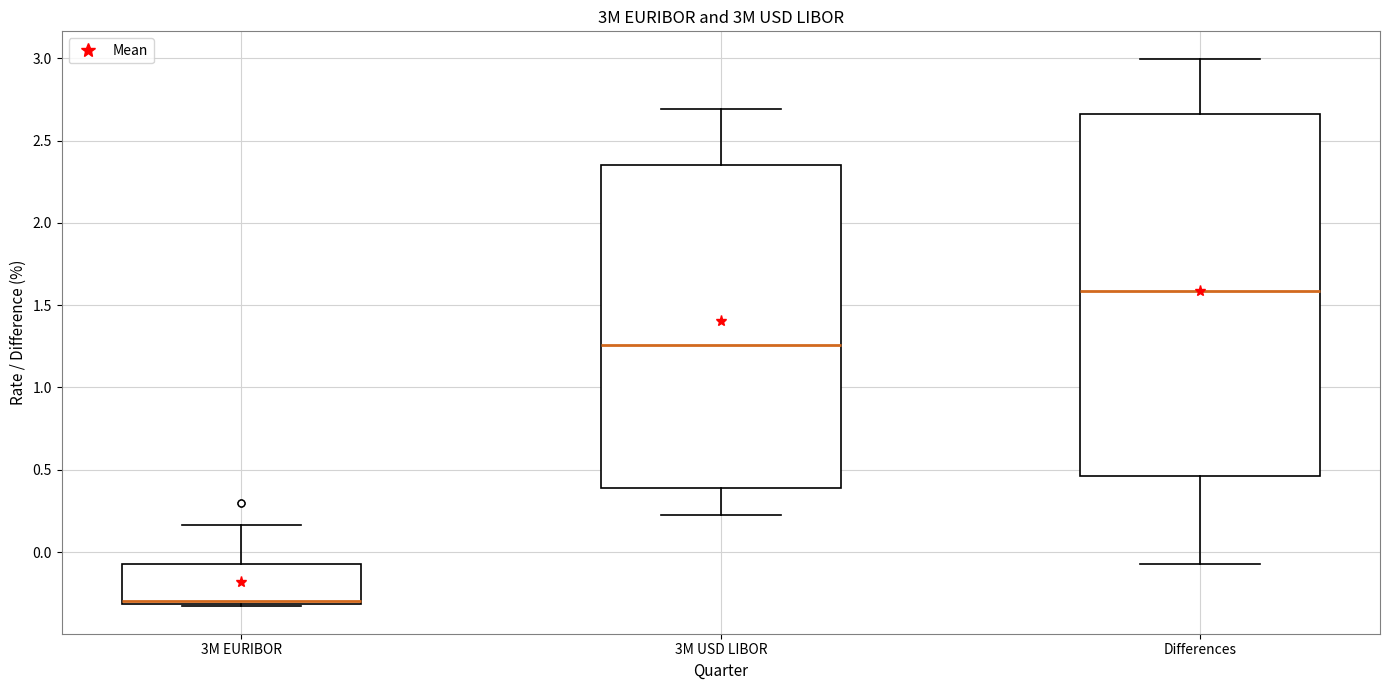

Reading left to right, read every box against the y-axis: the position of its median line, the range the box covers, and the ends of its whiskers. The values are not printed on the chart, so give them approximately, as read against the axis.

3M EURIBOR: median -0.30 (just above the box's lower edge), box -0.30 to -0.05, whiskers -0.35 to 0.15
3M USD LIBOR: median 1.25, box 0.40 to 2.35, whiskers 0.25 to 2.70
Differences: median 1.60, box 0.45 to 2.65, whiskers -0.05 to 3.00